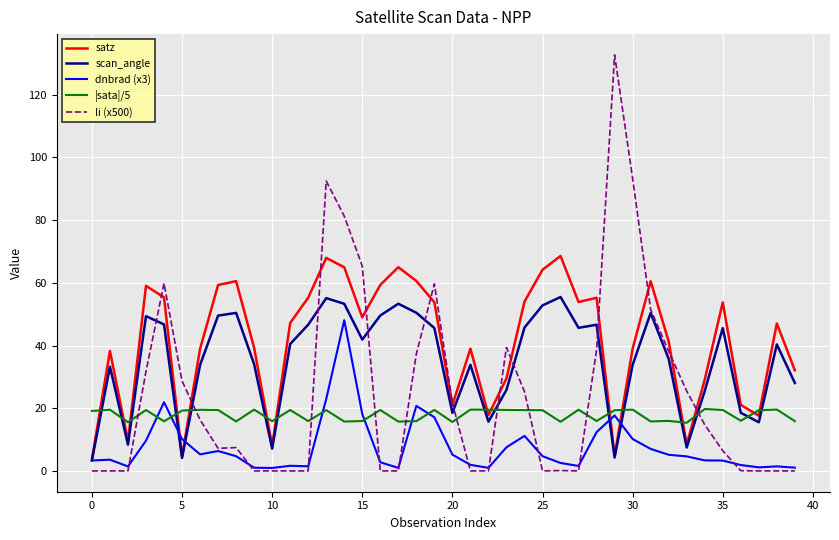

After their last crossing, which series has the higher values: |sata|/5 or satz?

satz